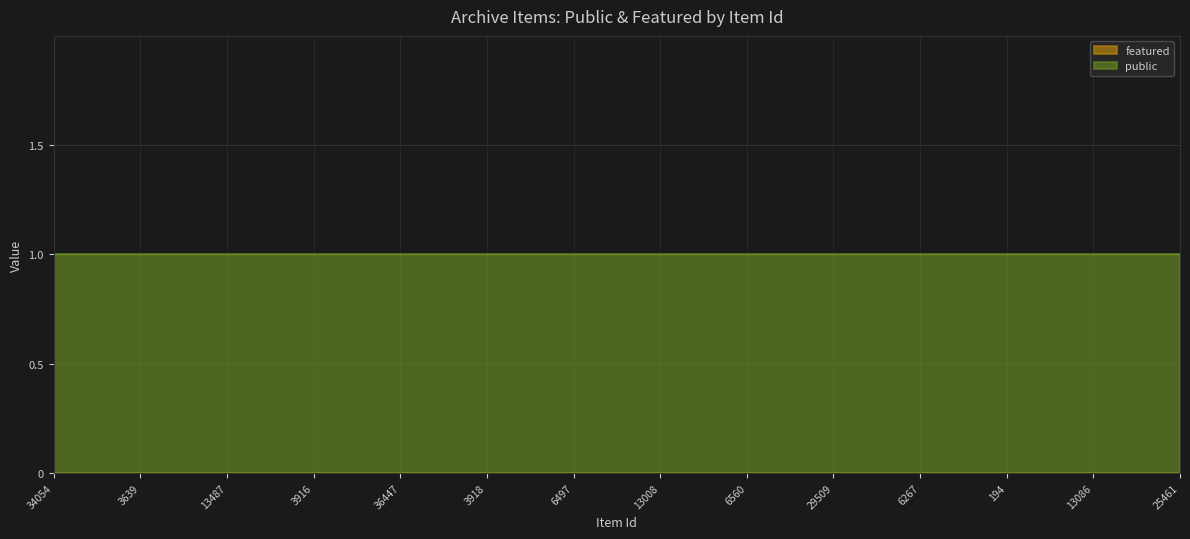

True or false: public and featured intersect in this chart.

False